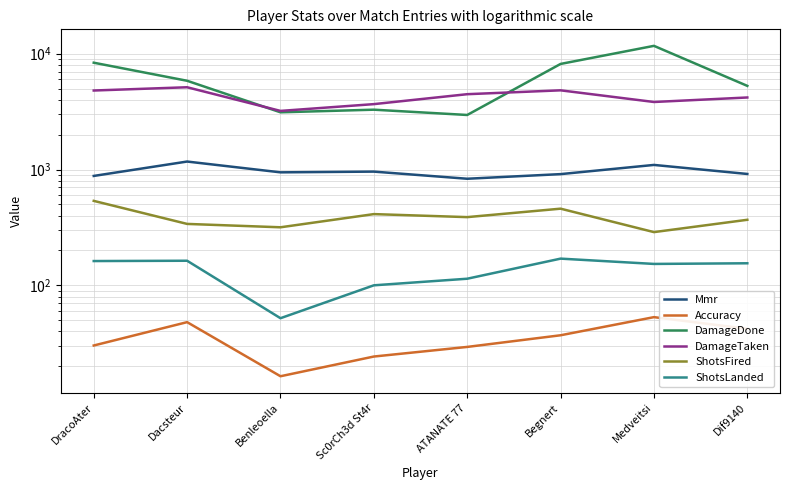

What is the minimum value shown in the chart?

16.4